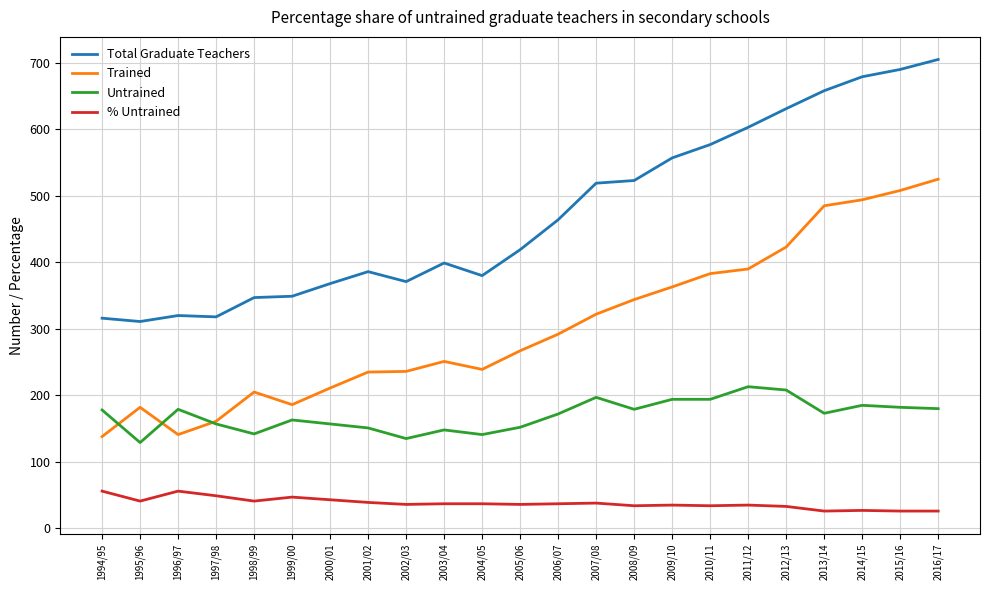

Which series has the largest total across all categories?

Total Graduate Teachers